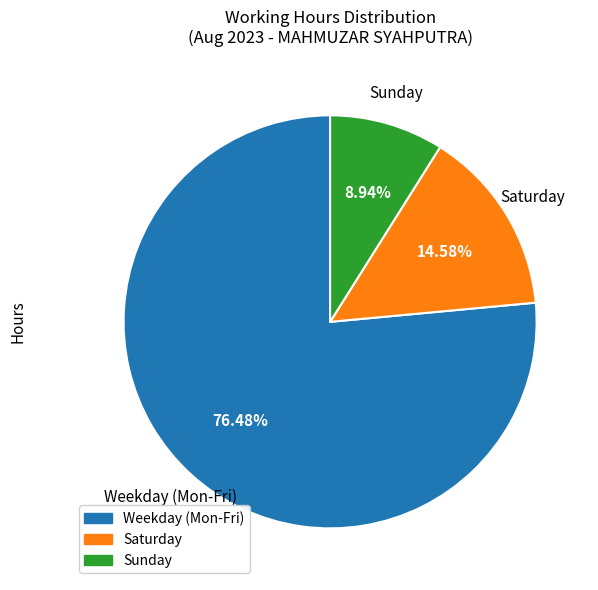

Does any single category account for the majority?

Yes